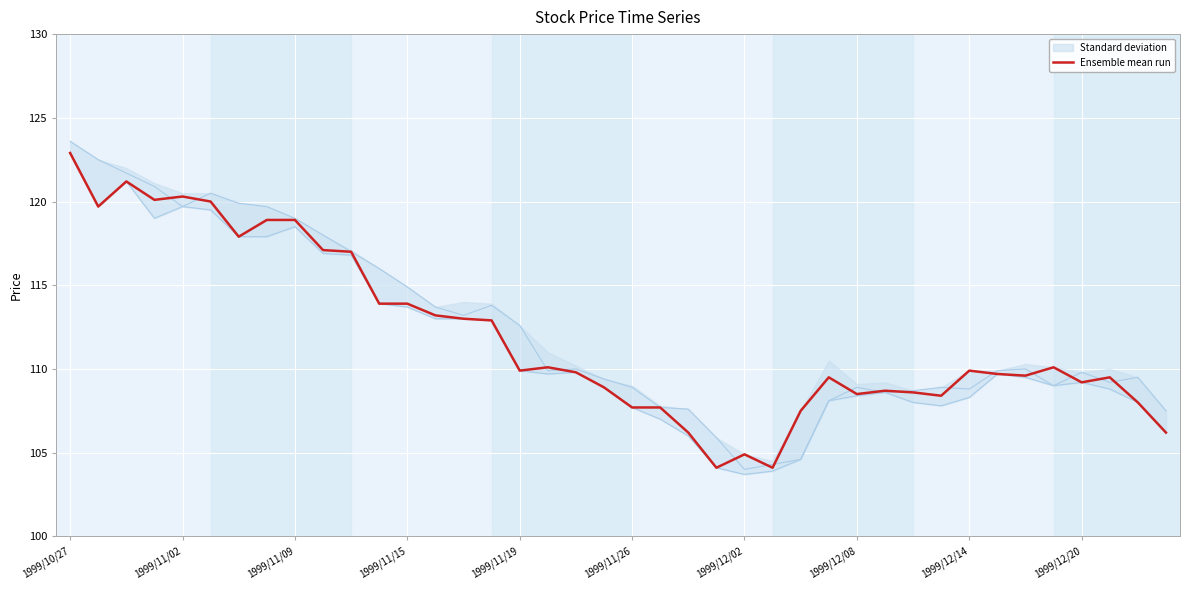

How many lines are shown in the chart?

1